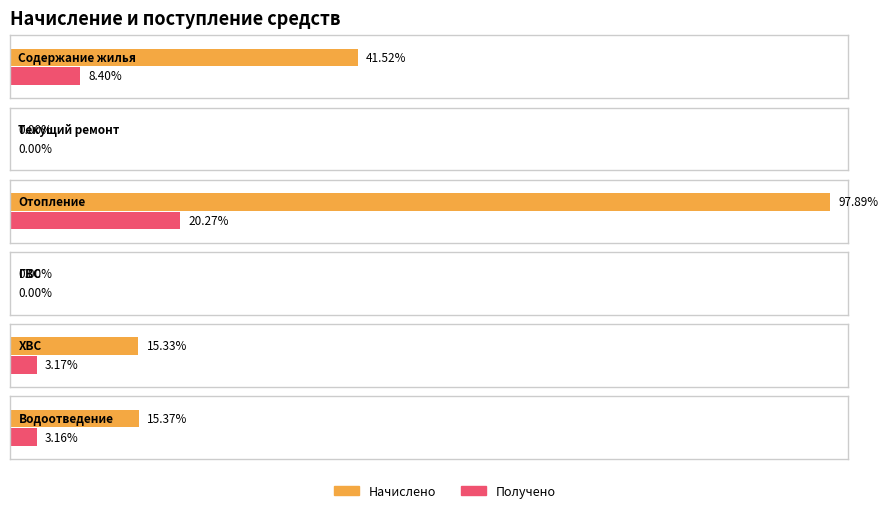

At which label does Получено reach its peak?

Отопление